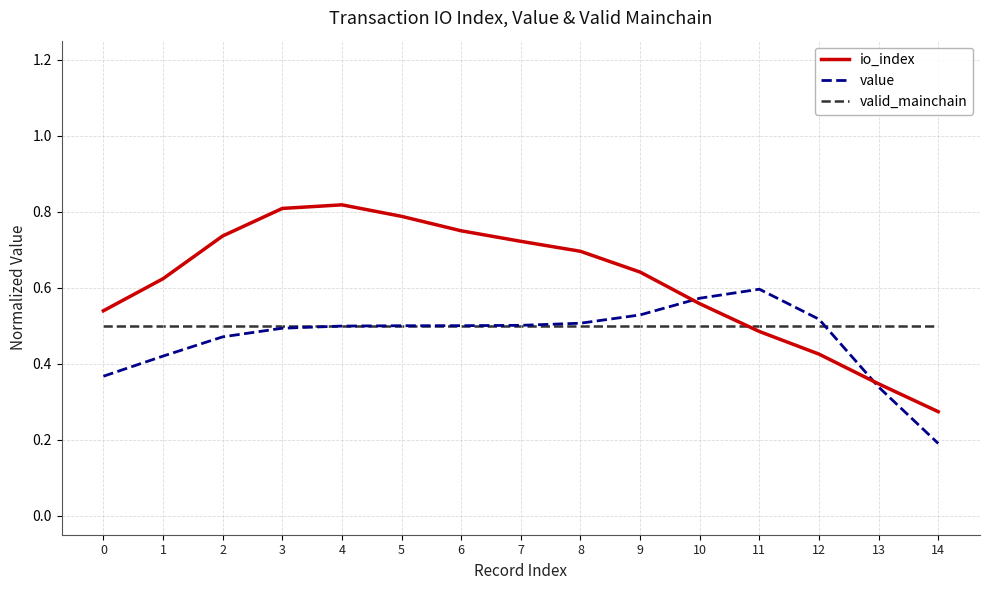

What is the lowest value of the value series?

0.2